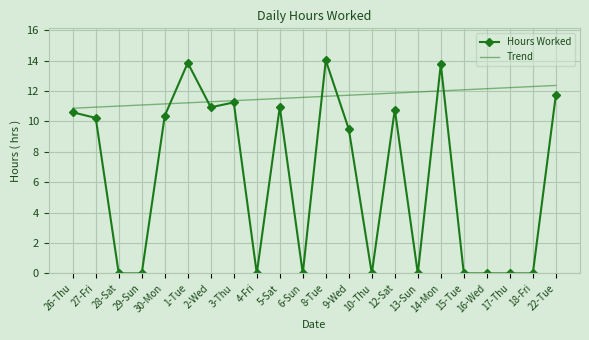

True or false: Trend and Hours Worked cross at least once.

True